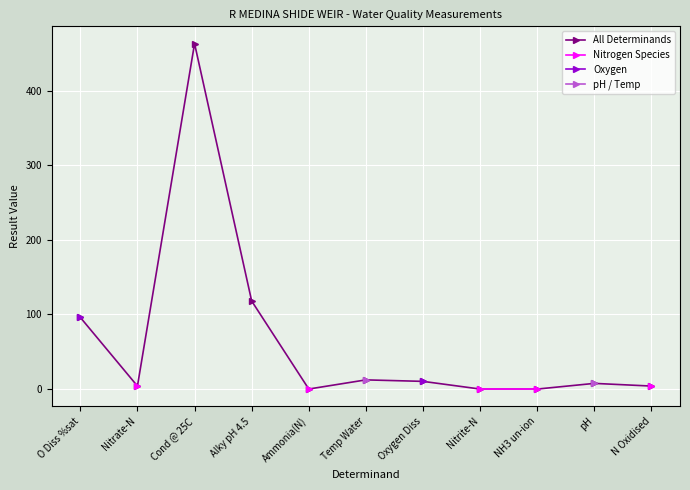

The value of All Determinands at NH3 un-ion is 0.0. True or false?

True